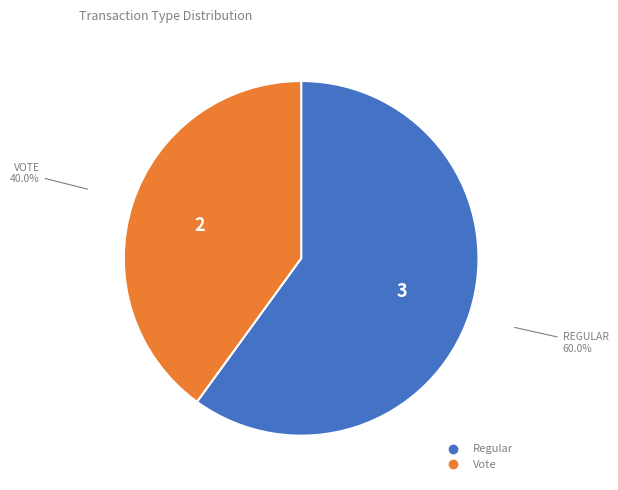

What percentage is the Regular slice, to the nearest percent?

60%